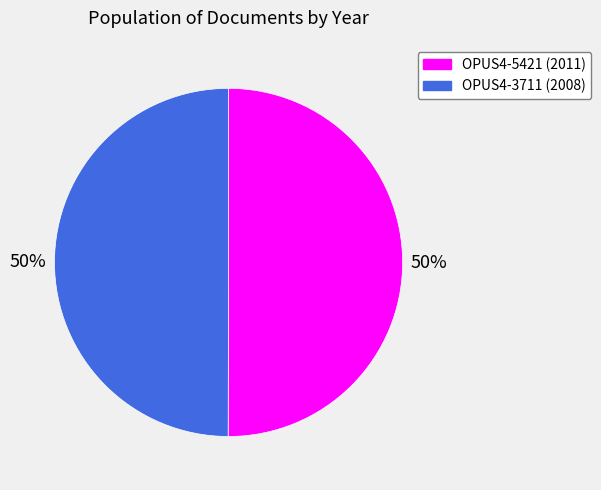

To the nearest percent, what is the average slice percentage?

50%